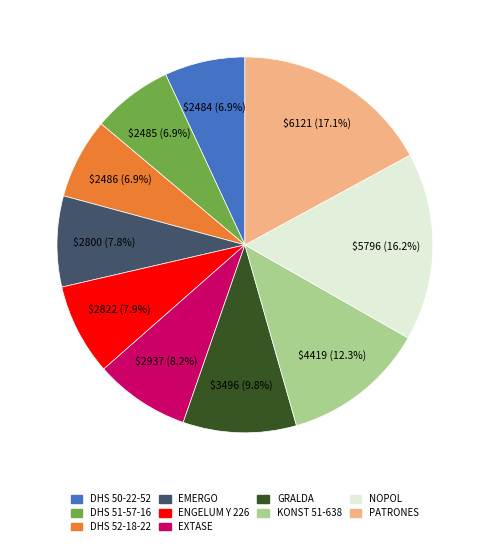

How many slices are in this pie chart?

10